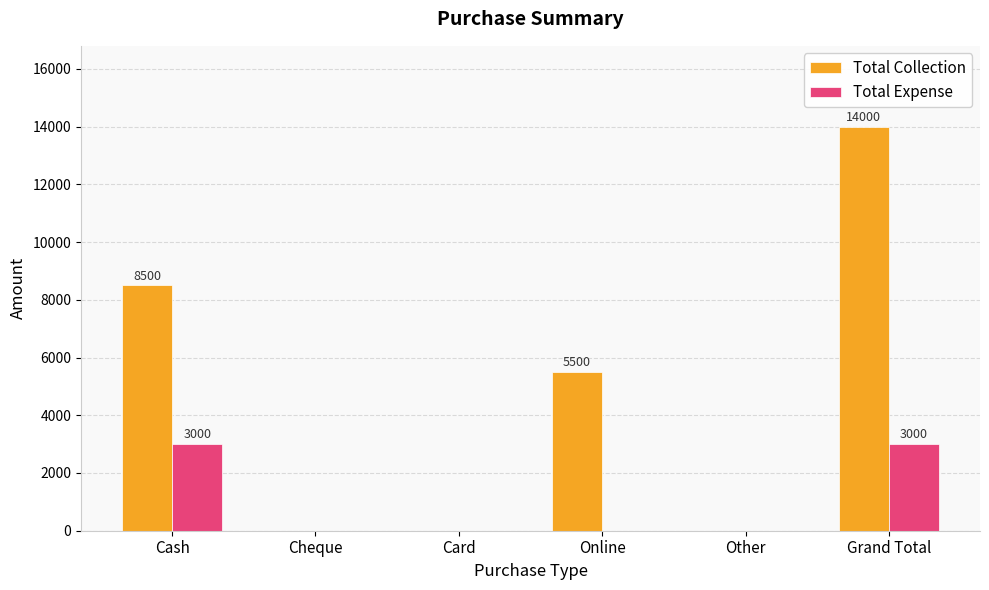

Which series has the largest total across all categories?

Total Collection